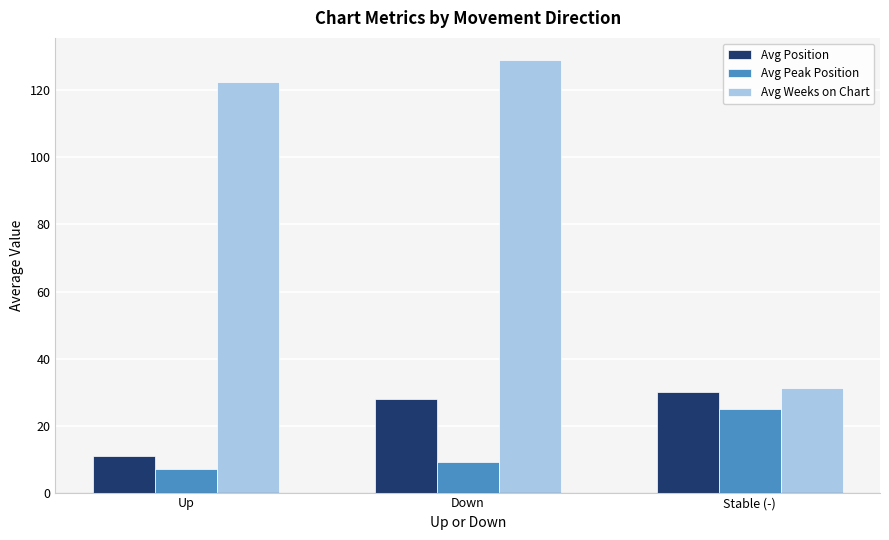

Count the number of data series in this chart.

3